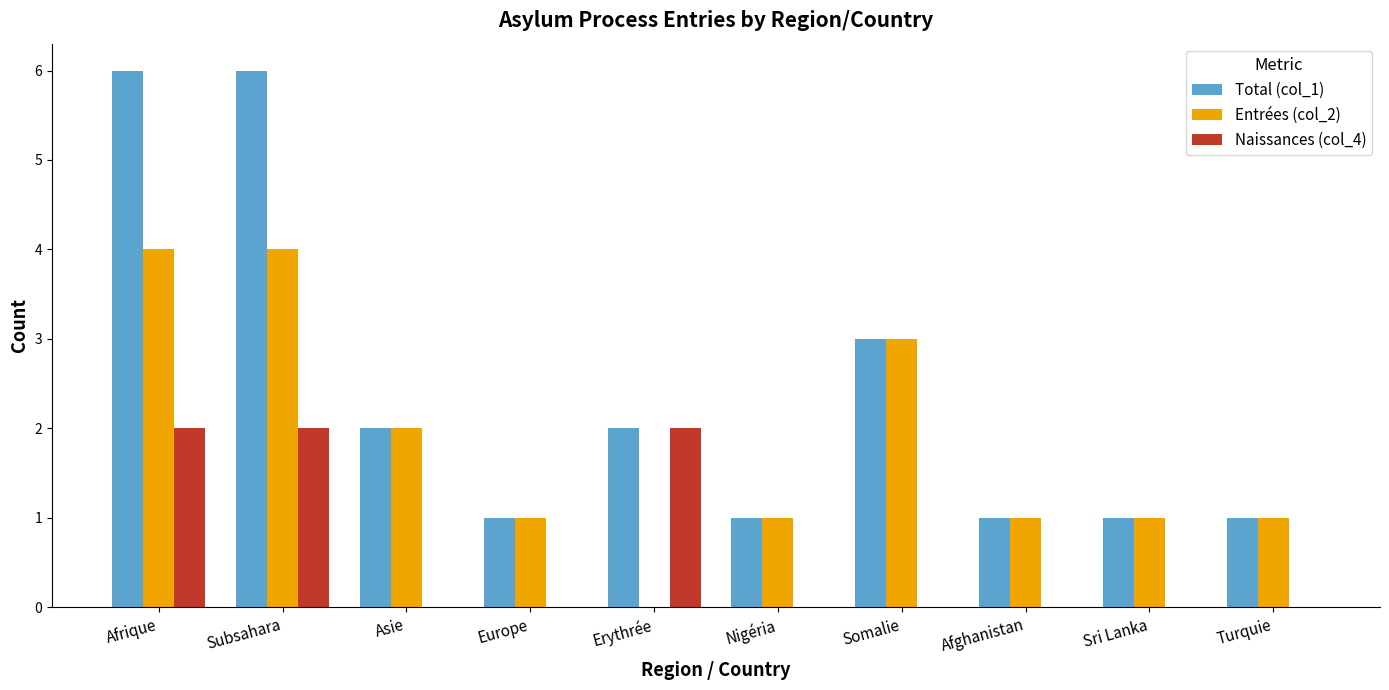

The value of Naissances (col_4) at Europe is 0. True or false?

True